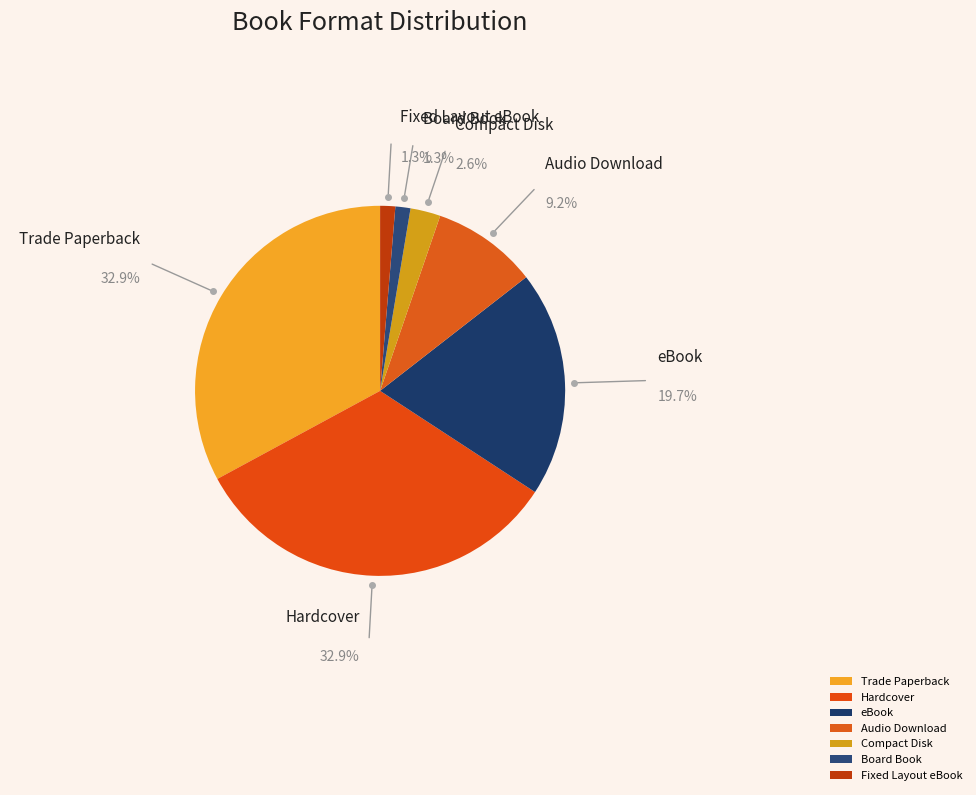

Does Trade Paperback account for over 50% of the chart?

No